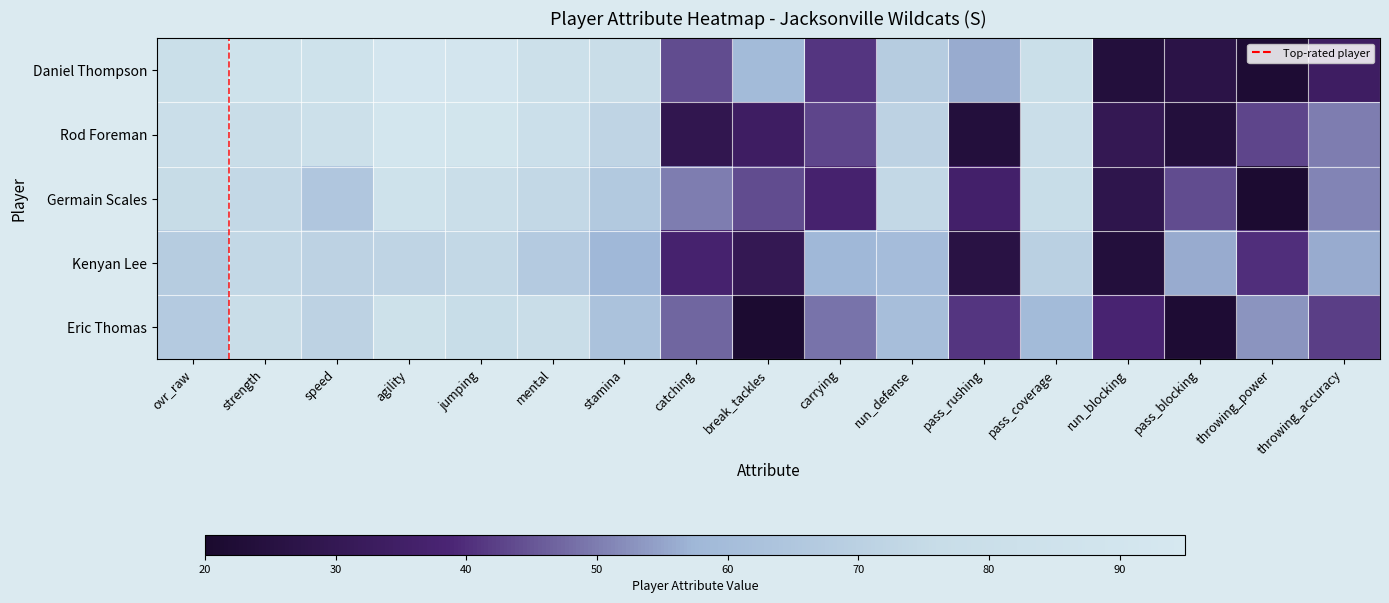

At which category is the sum across all series the highest?

agility